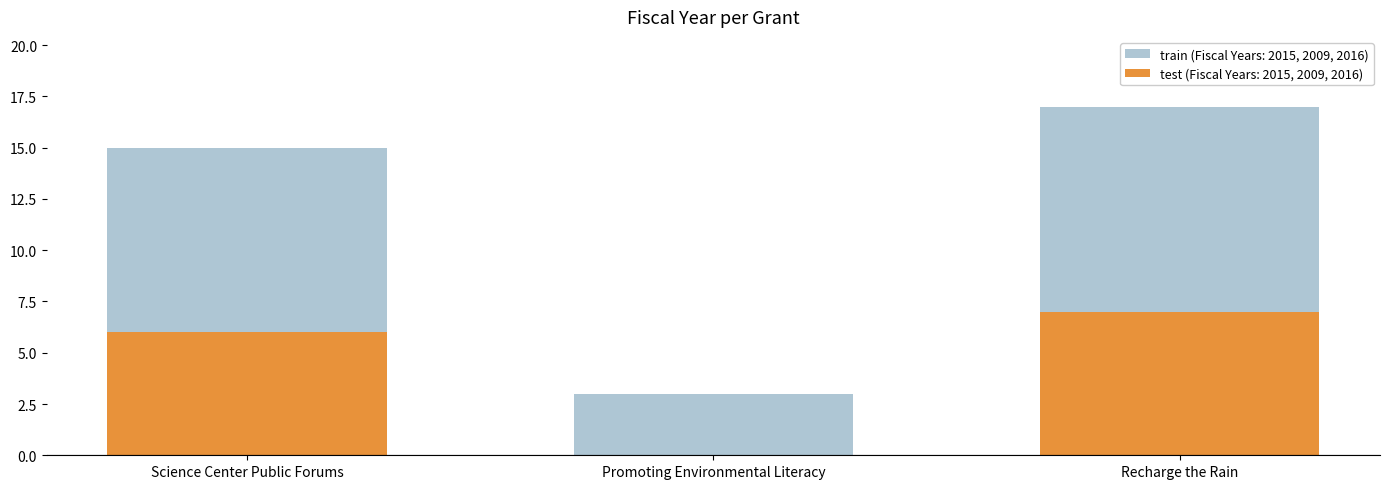

How many values in the Fiscal Year (train) series are below 15?

1